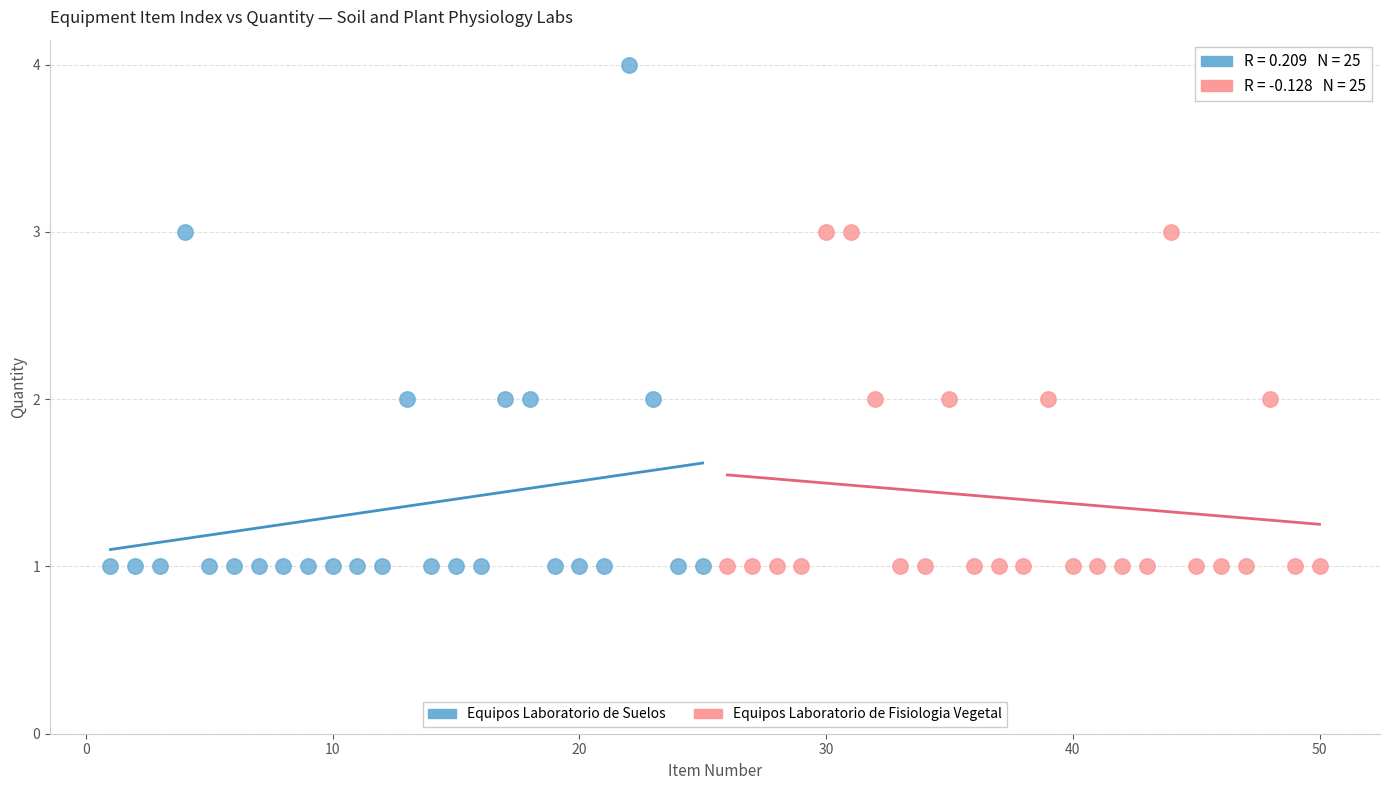

Which series has the widest spread of Y values?

Equipos Laboratorio de Suelos